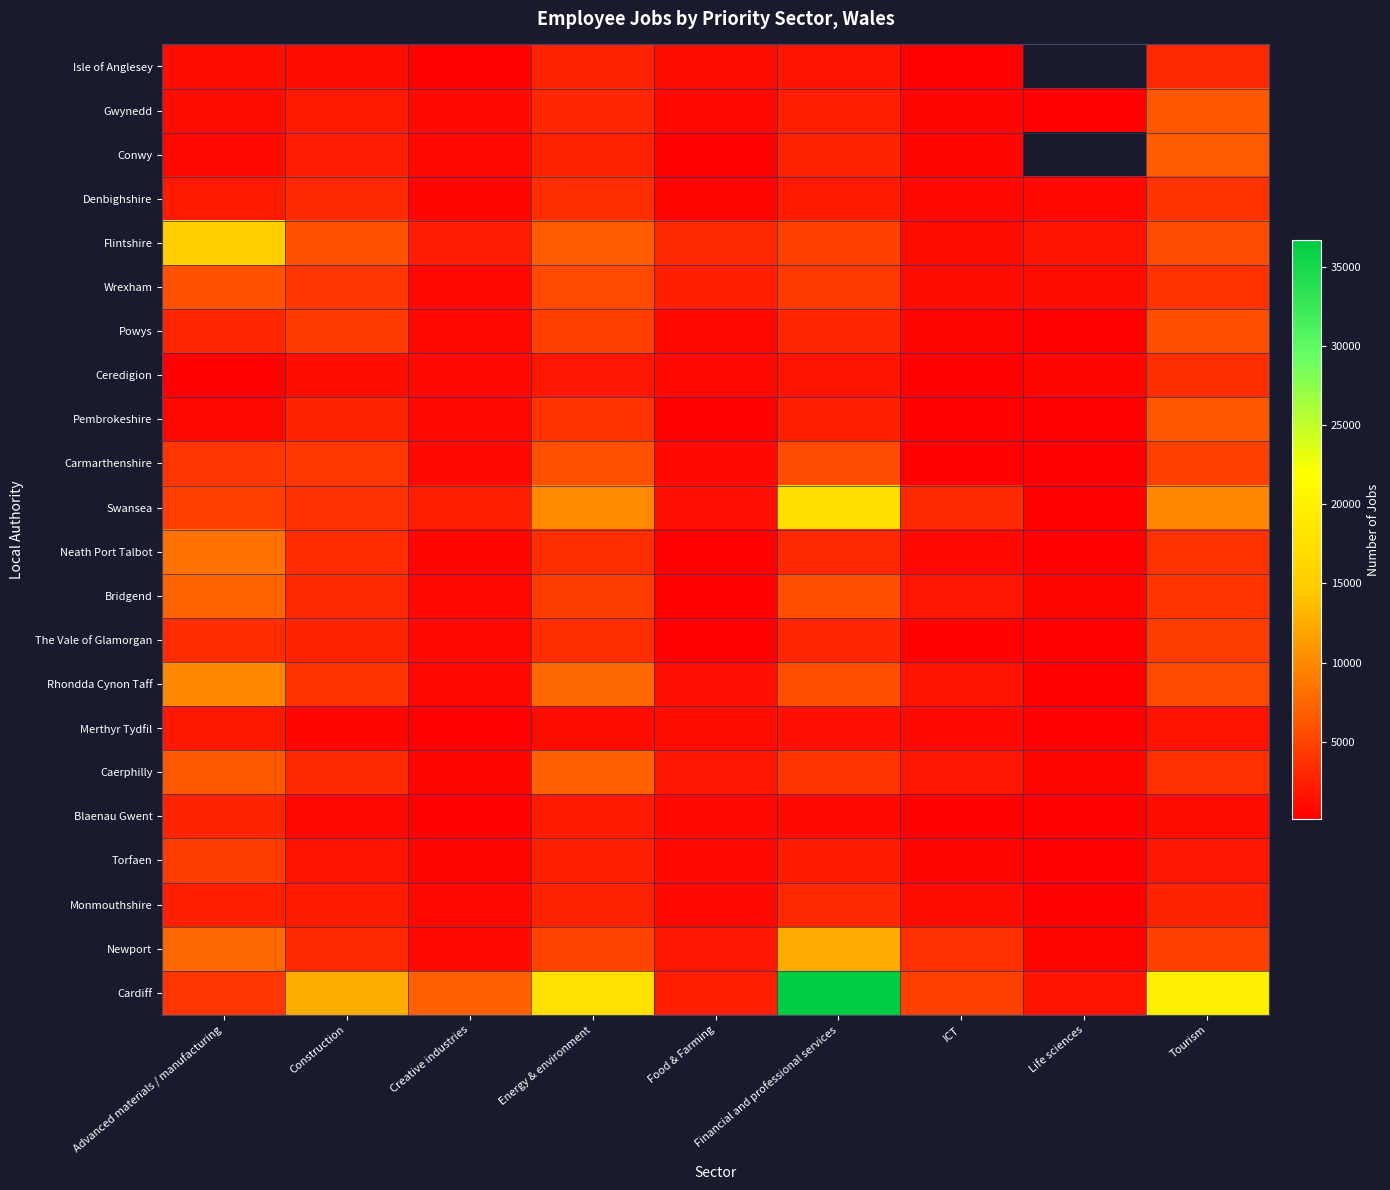

True or false: Bridgend has a value of 700.0 at Creative industries.

True